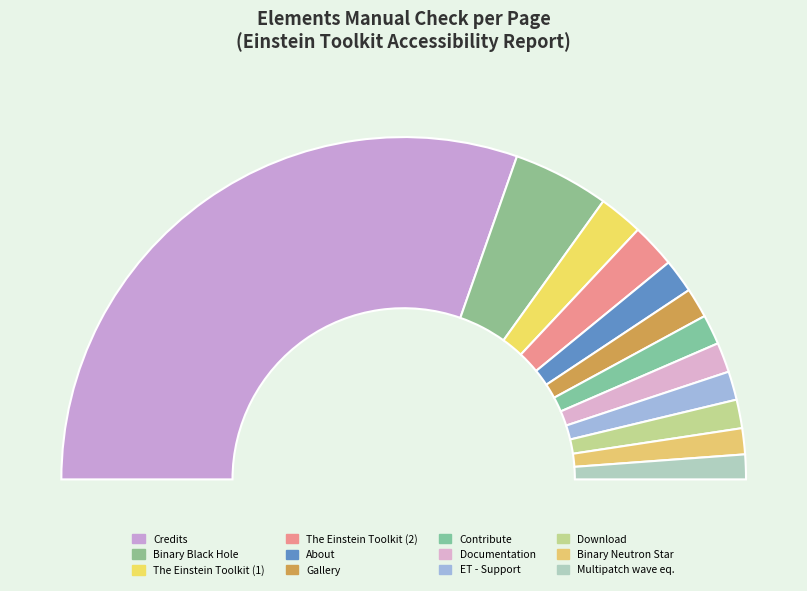

Which category has the smallest portion of the pie?

Multipatch wave equation